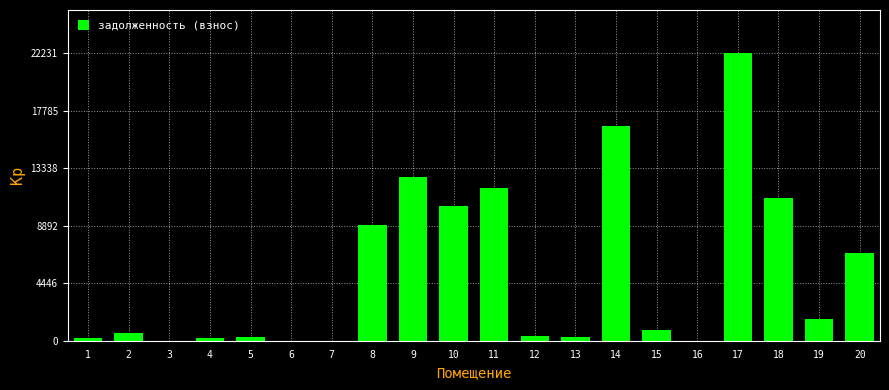

The value at 8 is 8938.5. True or false?

True